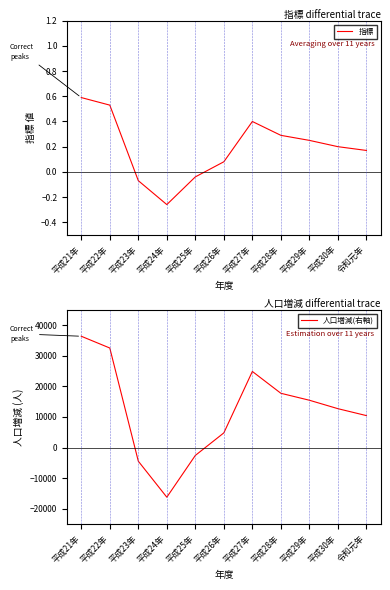

Count the number of categories in the chart.

11